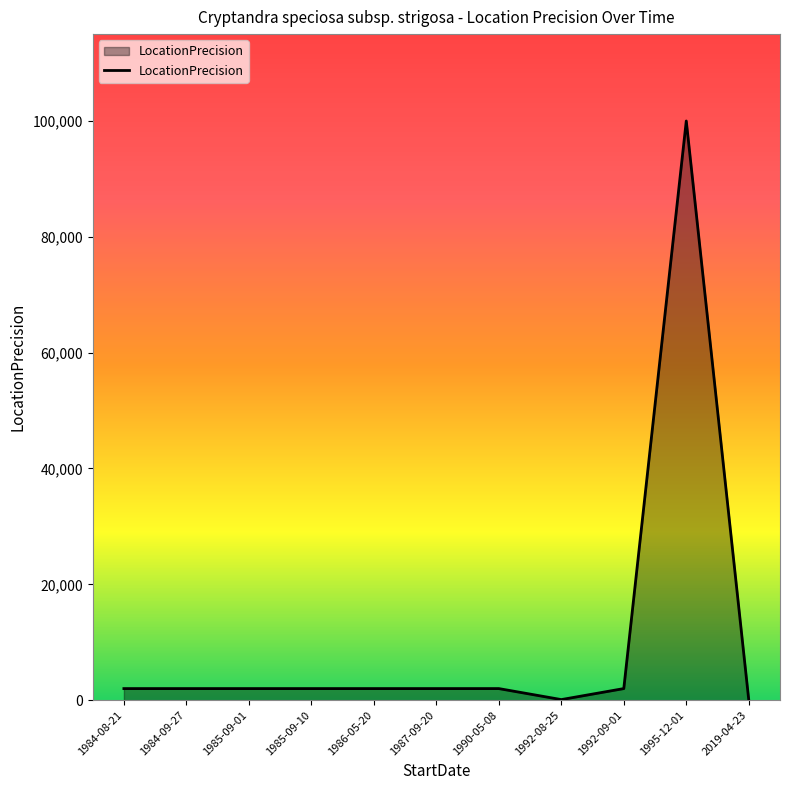

What is the difference between the maximum and minimum values?

99950